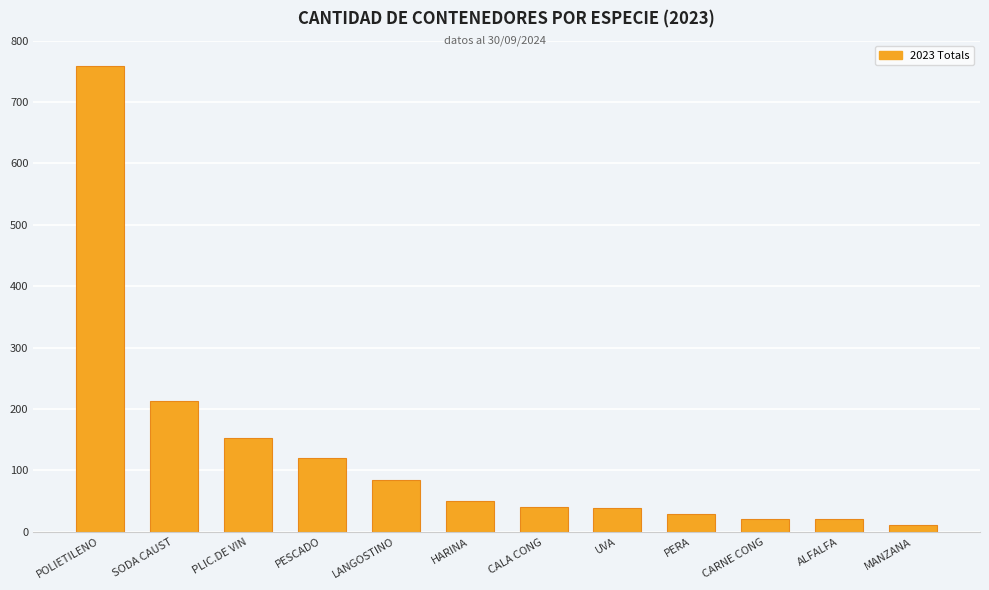

How many bars are there in total?

12